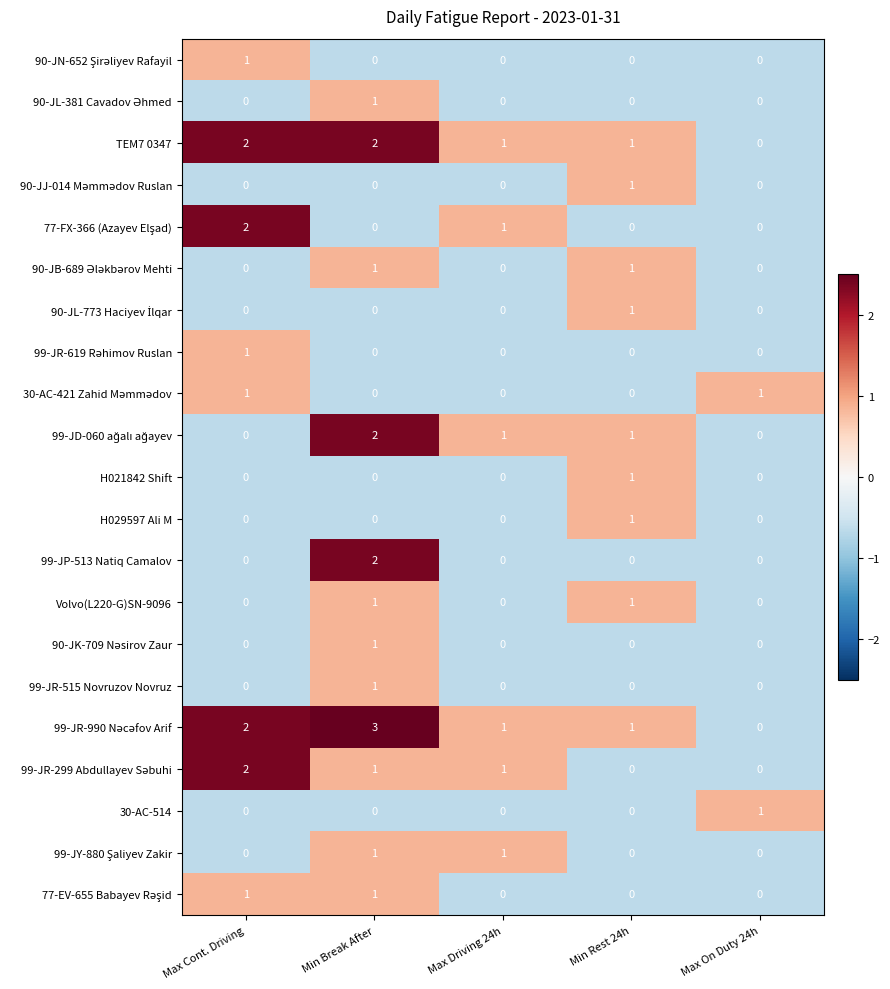

Count the number of data series in this chart.

21